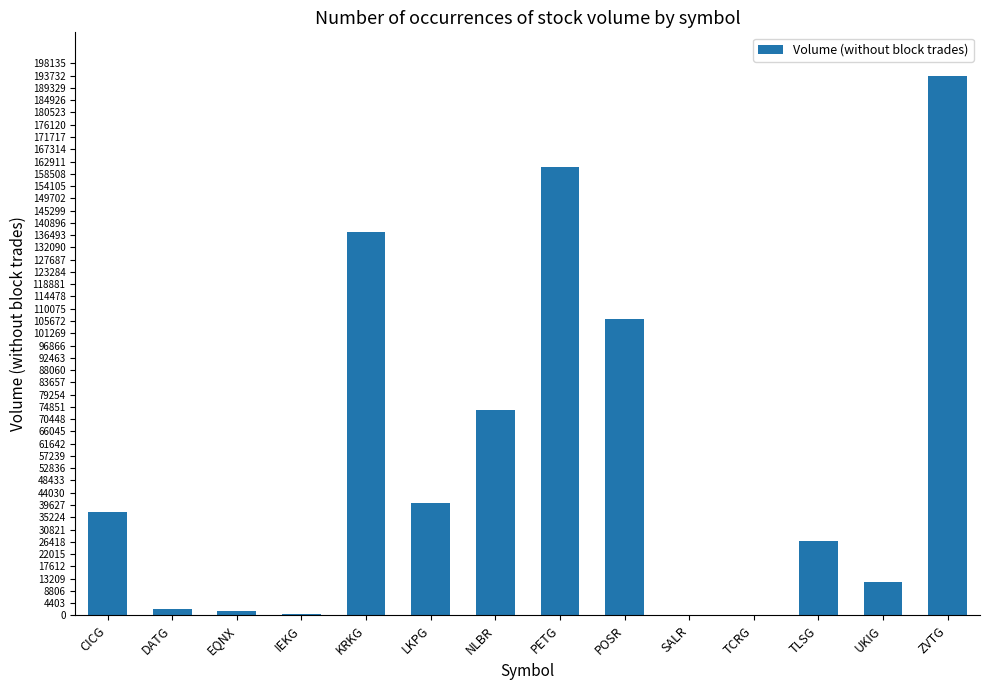

What is the sum of all values?

792865